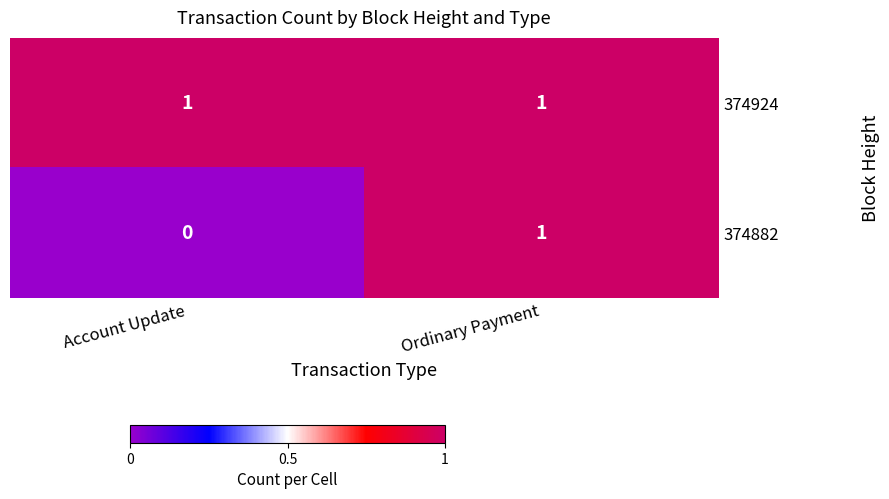

At which label is 374882 closest to 0?

Account Update